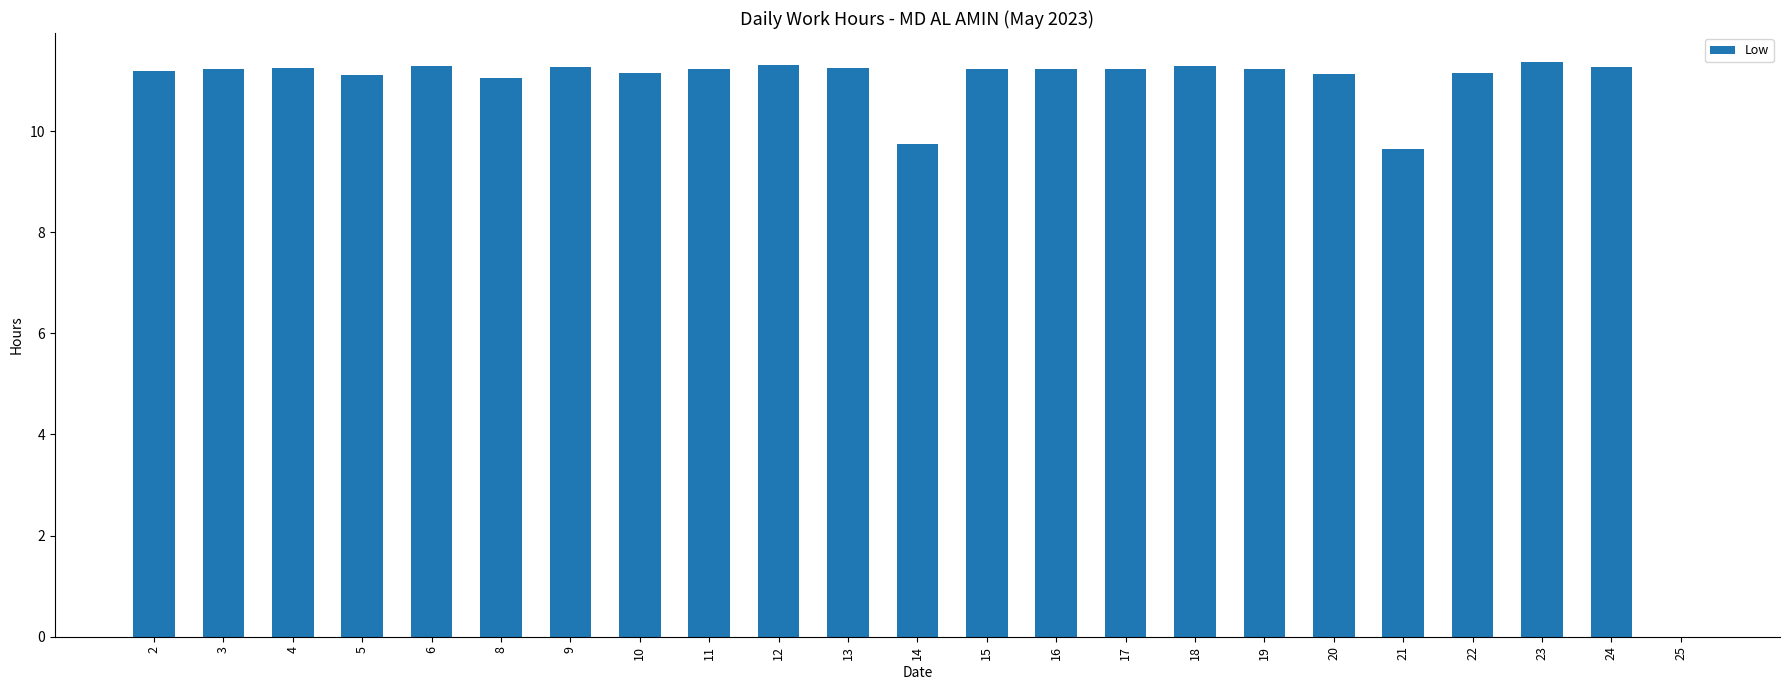

How many positive values are there?

22